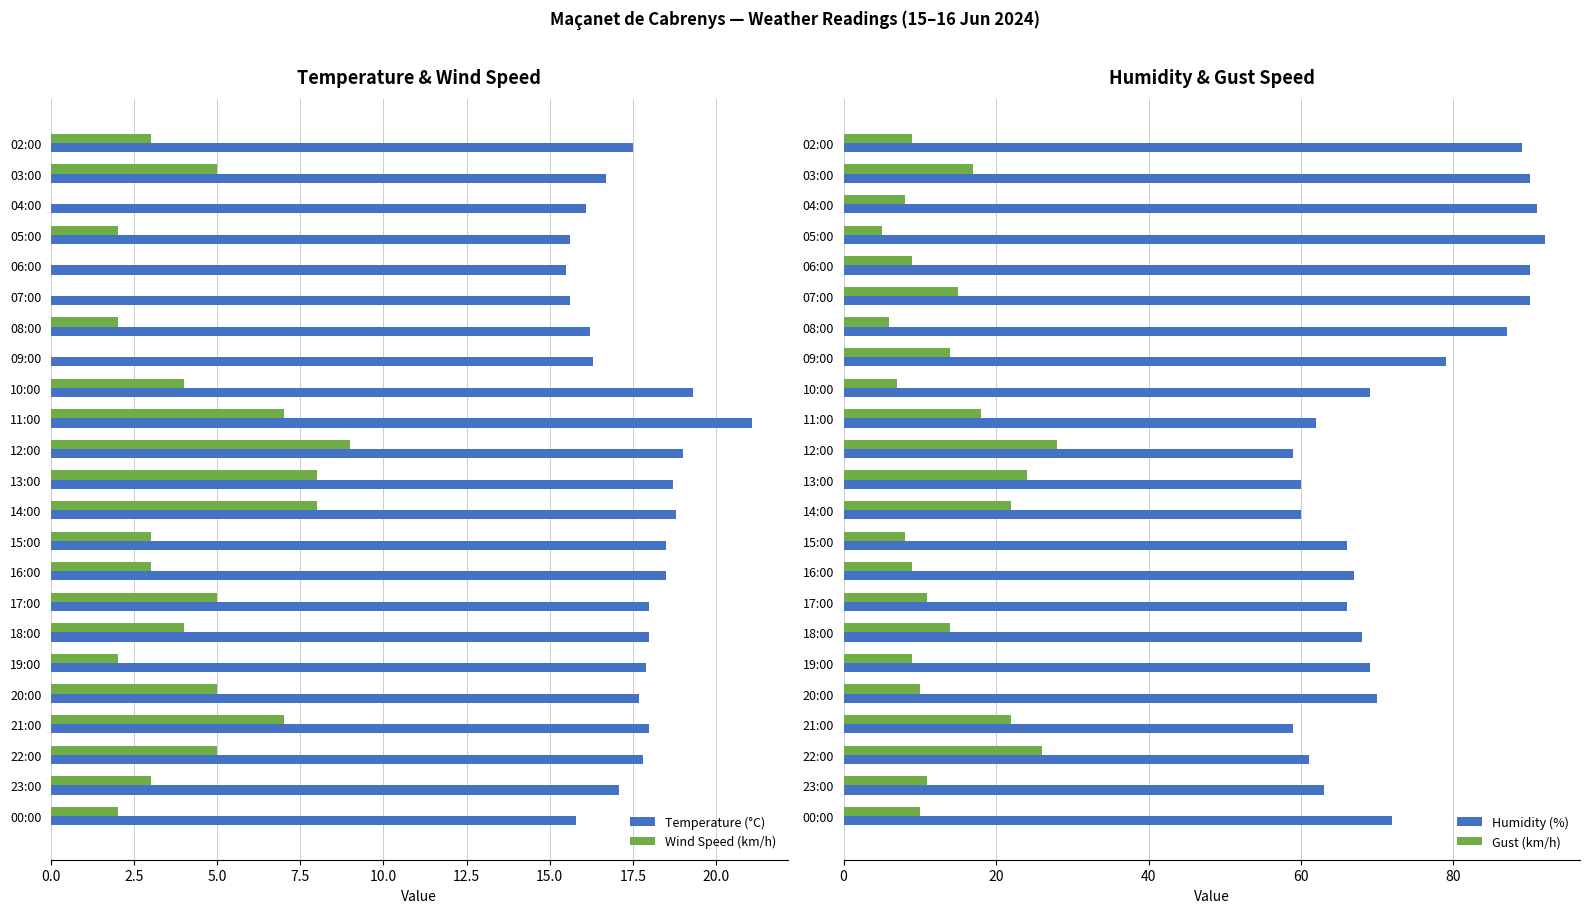

How many values in the Gust (km/h) series exceed 11?

10